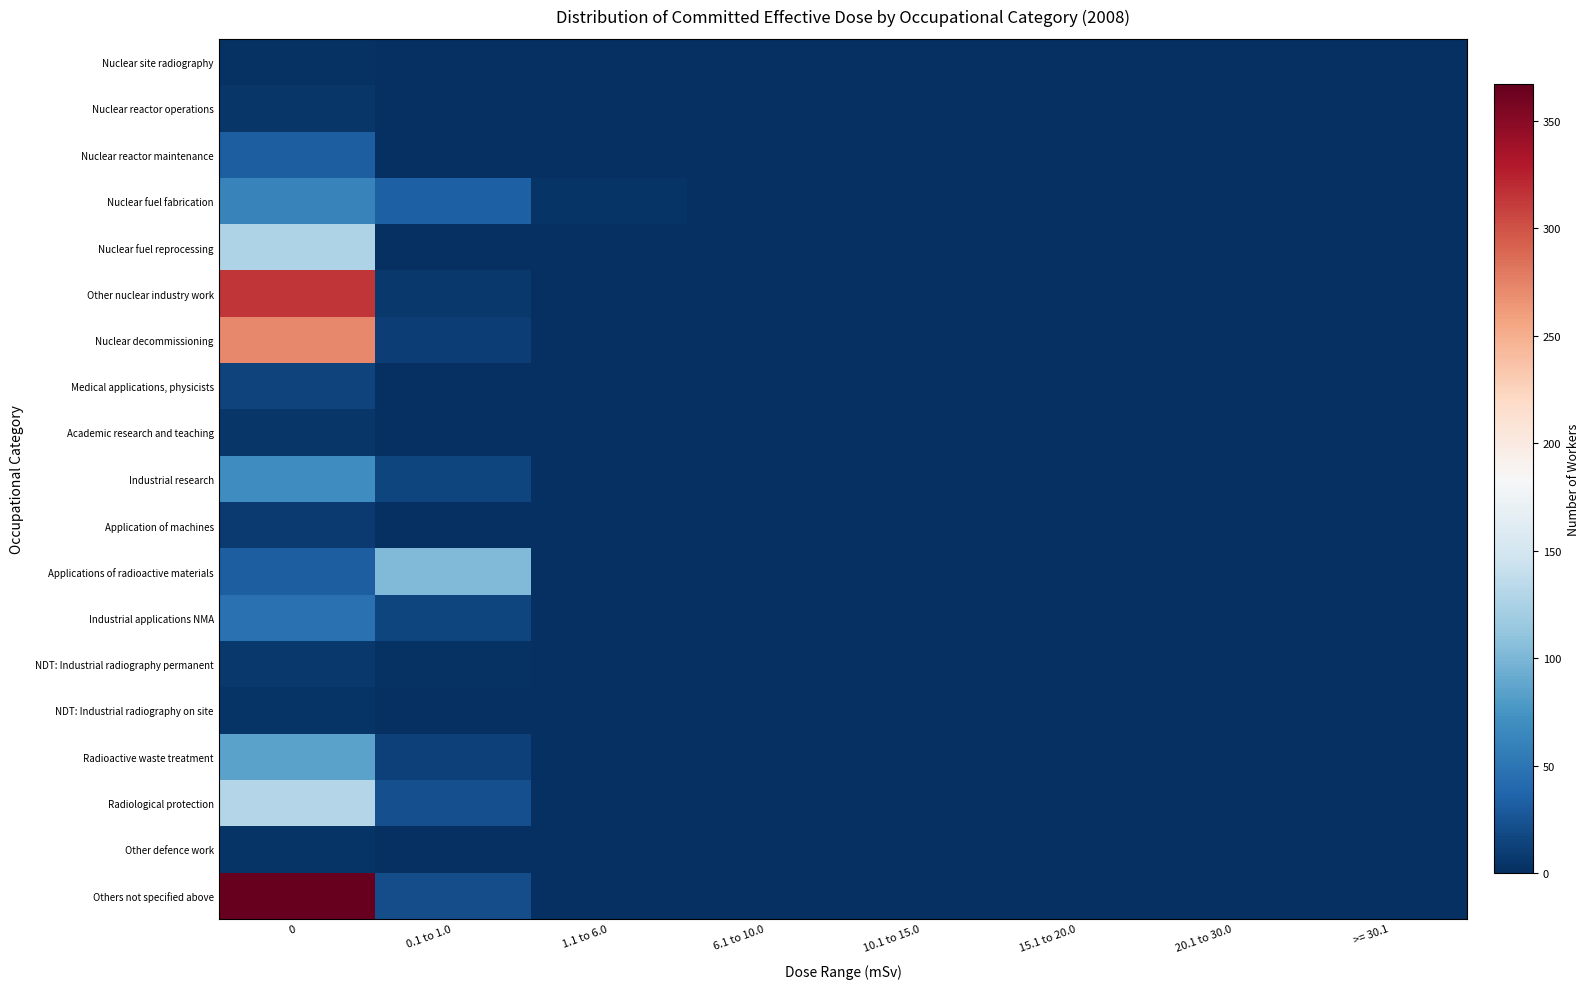

How many series are shown in this chart?

19